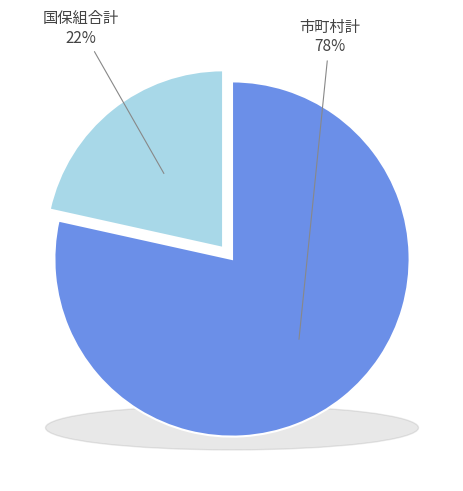

How many segments does this pie chart have?

2